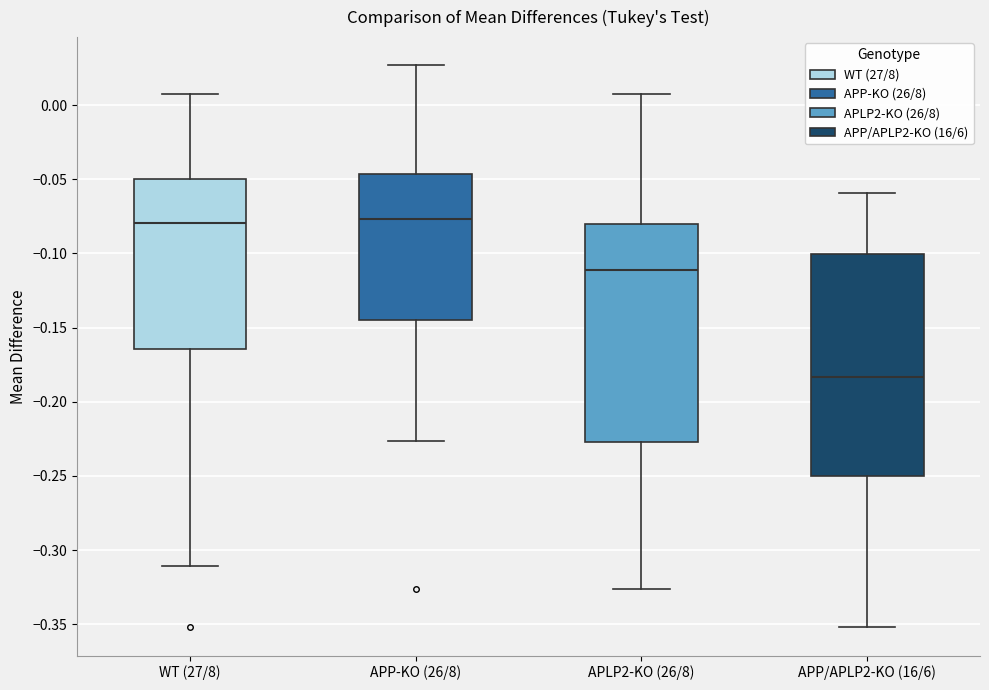

Reading left to right, transcribe this box plot: for each box, give where its median line is, the range the box spans, and where its two whiskers end, as read against the y-axis. The values are not printed on the chart, so give them approximately, as read against the axis.

WT (27/8): median -0.080, box -0.165 to -0.050, whiskers -0.310 to 0.005
APP-KO (26/8): median -0.075, box -0.145 to -0.045, whiskers -0.225 to 0.025
APLP2-KO (26/8): median -0.110, box -0.225 to -0.080, whiskers -0.325 to 0.005
APP/APLP2-KO (16/6): median -0.185, box -0.250 to -0.100, whiskers -0.350 to -0.060